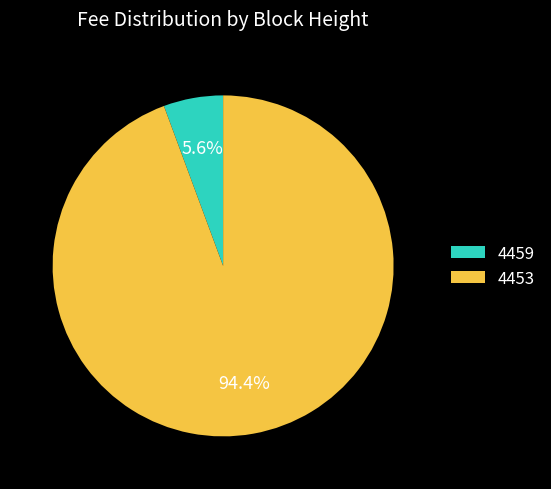

True or false: 4459 accounts for 6% of the total.

True